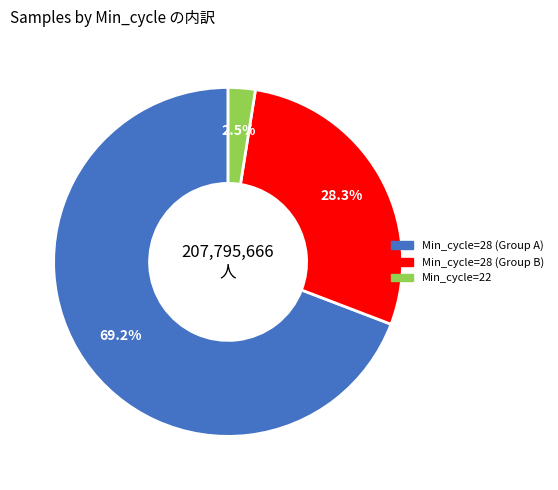

Does any single category account for the majority?

Yes